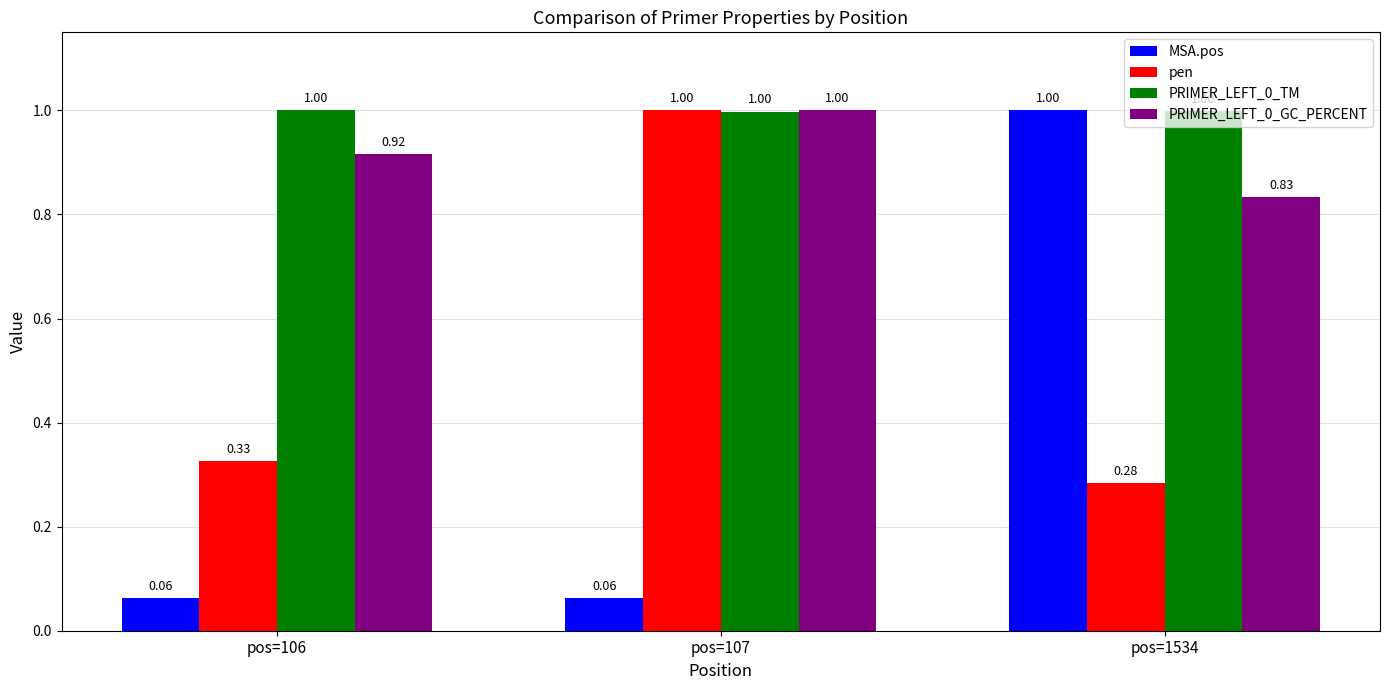

How many bars are there in each group?

4